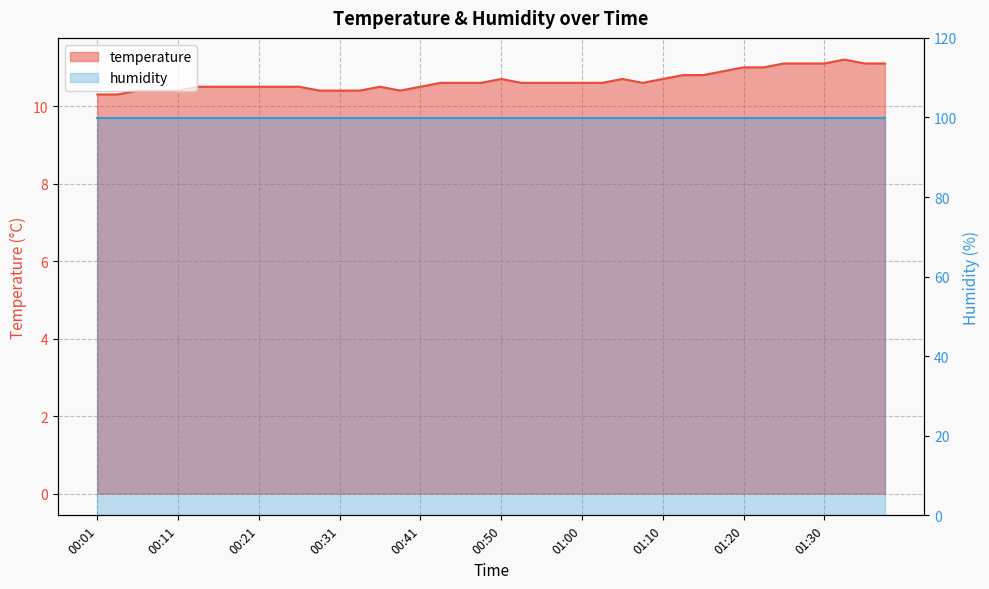

Rank the categories by value from highest to lowest.

01:32, 01:25, 01:27, 01:30, 01:35, 01:37, 01:20, 01:22, 01:18, 01:13, 01:15, 00:50, 01:05, 01:10, 00:43, 00:45, 00:48, 00:53, 00:55, 00:58, 01:00, 01:03, 01:08, 00:13, 00:16, 00:18, 00:21, 00:23, 00:26, 00:35, 00:41, 00:06, 00:08, 00:11, 00:28, 00:31, 00:33, 00:38, 00:01, 00:03